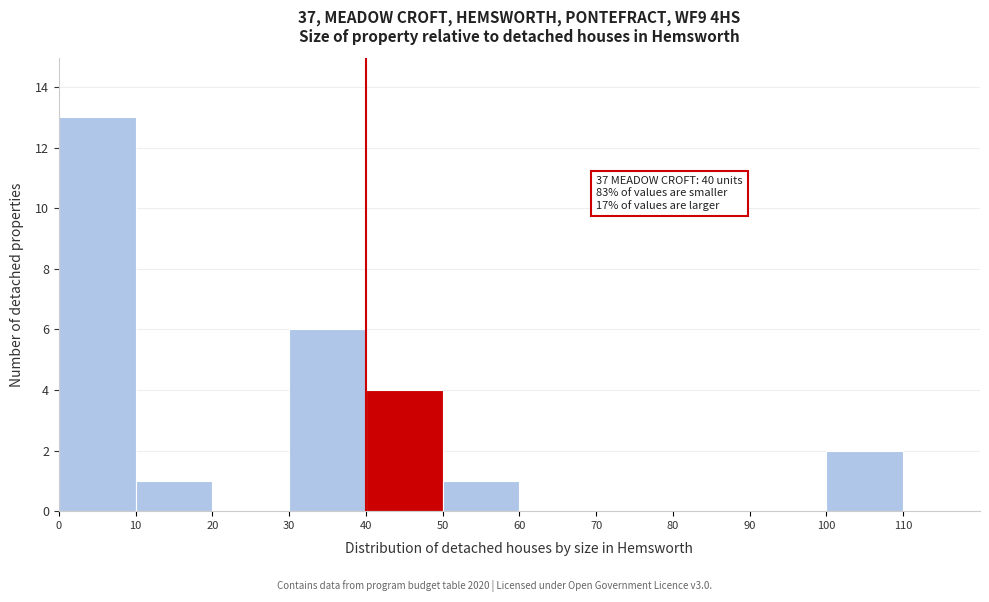

Which range on the x-axis has the tallest bar?

0 to 10